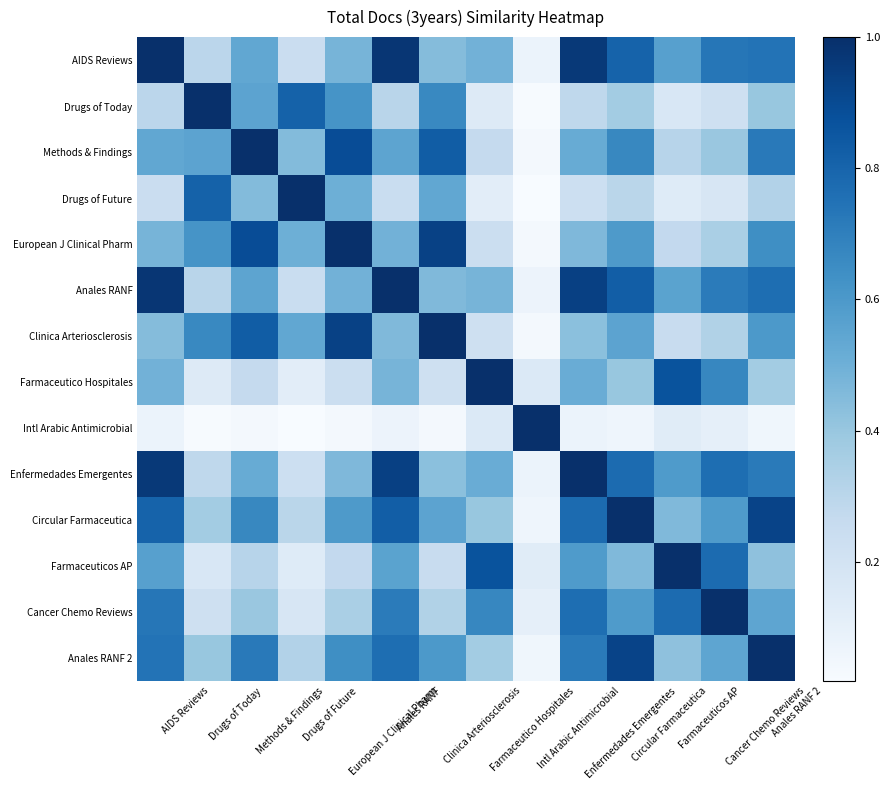

Reading right to left, transcribe all the data shown in this chart.

AIDS Reviews: Anales RANF 2=0.7	Cancer Chemo Reviews=0.7	Farmaceuticos AP=0.6	Circular Farmaceutica=0.8	Enfermedades Emergentes=1.0	Intl Arabic Antimicrobial=0.1	Farmaceutico Hospitales=0.5	Clinica Arteriosclerosis=0.4	Anales RANF=1.0	European J Clinical Pharm=0.5	Drugs of Future=0.2	Methods & Findings=0.5	Drugs of Today=0.3	AIDS Reviews=1.0
Drugs of Today: Anales RANF 2=0.4	Cancer Chemo Reviews=0.2	Farmaceuticos AP=0.2	Circular Farmaceutica=0.4	Enfermedades Emergentes=0.3	Intl Arabic Antimicrobial=0.0	Farmaceutico Hospitales=0.1	Clinica Arteriosclerosis=0.7	Anales RANF=0.3	European J Clinical Pharm=0.6	Drugs of Future=0.8	Methods & Findings=0.6	Drugs of Today=1.0	AIDS Reviews=0.3
Methods & Findings: Anales RANF 2=0.7	Cancer Chemo Reviews=0.4	Farmaceuticos AP=0.3	Circular Farmaceutica=0.7	Enfermedades Emergentes=0.5	Intl Arabic Antimicrobial=0.0	Farmaceutico Hospitales=0.3	Clinica Arteriosclerosis=0.8	Anales RANF=0.6	European J Clinical Pharm=0.9	Drugs of Future=0.4	Methods & Findings=1.0	Drugs of Today=0.6	AIDS Reviews=0.5
Drugs of Future: Anales RANF 2=0.3	Cancer Chemo Reviews=0.2	Farmaceuticos AP=0.1	Circular Farmaceutica=0.3	Enfermedades Emergentes=0.2	Intl Arabic Antimicrobial=0.0	Farmaceutico Hospitales=0.1	Clinica Arteriosclerosis=0.5	Anales RANF=0.2	European J Clinical Pharm=0.5	Drugs of Future=1.0	Methods & Findings=0.4	Drugs of Today=0.8	AIDS Reviews=0.2
European J Clinical Pharm: Anales RANF 2=0.6	Cancer Chemo Reviews=0.4	Farmaceuticos AP=0.3	Circular Farmaceutica=0.6	Enfermedades Emergentes=0.5	Intl Arabic Antimicrobial=0.0	Farmaceutico Hospitales=0.2	Clinica Arteriosclerosis=0.9	Anales RANF=0.5	European J Clinical Pharm=1.0	Drugs of Future=0.5	Methods & Findings=0.9	Drugs of Today=0.6	AIDS Reviews=0.5
Anales RANF: Anales RANF 2=0.8	Cancer Chemo Reviews=0.7	Farmaceuticos AP=0.6	Circular Farmaceutica=0.8	Enfermedades Emergentes=0.9	Intl Arabic Antimicrobial=0.1	Farmaceutico Hospitales=0.5	Clinica Arteriosclerosis=0.5	Anales RANF=1.0	European J Clinical Pharm=0.5	Drugs of Future=0.2	Methods & Findings=0.6	Drugs of Today=0.3	AIDS Reviews=1.0
Clinica Arteriosclerosis: Anales RANF 2=0.6	Cancer Chemo Reviews=0.3	Farmaceuticos AP=0.3	Circular Farmaceutica=0.6	Enfermedades Emergentes=0.4	Intl Arabic Antimicrobial=0.0	Farmaceutico Hospitales=0.2	Clinica Arteriosclerosis=1.0	Anales RANF=0.5	European J Clinical Pharm=0.9	Drugs of Future=0.5	Methods & Findings=0.8	Drugs of Today=0.7	AIDS Reviews=0.4
Farmaceutico Hospitales: Anales RANF 2=0.4	Cancer Chemo Reviews=0.7	Farmaceuticos AP=0.9	Circular Farmaceutica=0.4	Enfermedades Emergentes=0.5	Intl Arabic Antimicrobial=0.2	Farmaceutico Hospitales=1.0	Clinica Arteriosclerosis=0.2	Anales RANF=0.5	European J Clinical Pharm=0.2	Drugs of Future=0.1	Methods & Findings=0.3	Drugs of Today=0.1	AIDS Reviews=0.5
Intl Arabic Antimicrobial: Anales RANF 2=0.1	Cancer Chemo Reviews=0.1	Farmaceuticos AP=0.1	Circular Farmaceutica=0.1	Enfermedades Emergentes=0.1	Intl Arabic Antimicrobial=1.0	Farmaceutico Hospitales=0.2	Clinica Arteriosclerosis=0.0	Anales RANF=0.1	European J Clinical Pharm=0.0	Drugs of Future=0.0	Methods & Findings=0.0	Drugs of Today=0.0	AIDS Reviews=0.1
Enfermedades Emergentes: Anales RANF 2=0.7	Cancer Chemo Reviews=0.8	Farmaceuticos AP=0.6	Circular Farmaceutica=0.8	Enfermedades Emergentes=1.0	Intl Arabic Antimicrobial=0.1	Farmaceutico Hospitales=0.5	Clinica Arteriosclerosis=0.4	Anales RANF=0.9	European J Clinical Pharm=0.5	Drugs of Future=0.2	Methods & Findings=0.5	Drugs of Today=0.3	AIDS Reviews=1.0
Circular Farmaceutica: Anales RANF 2=0.9	Cancer Chemo Reviews=0.6	Farmaceuticos AP=0.5	Circular Farmaceutica=1.0	Enfermedades Emergentes=0.8	Intl Arabic Antimicrobial=0.1	Farmaceutico Hospitales=0.4	Clinica Arteriosclerosis=0.6	Anales RANF=0.8	European J Clinical Pharm=0.6	Drugs of Future=0.3	Methods & Findings=0.7	Drugs of Today=0.4	AIDS Reviews=0.8
Farmaceuticos AP: Anales RANF 2=0.4	Cancer Chemo Reviews=0.8	Farmaceuticos AP=1.0	Circular Farmaceutica=0.5	Enfermedades Emergentes=0.6	Intl Arabic Antimicrobial=0.1	Farmaceutico Hospitales=0.9	Clinica Arteriosclerosis=0.3	Anales RANF=0.6	European J Clinical Pharm=0.3	Drugs of Future=0.1	Methods & Findings=0.3	Drugs of Today=0.2	AIDS Reviews=0.6
Cancer Chemo Reviews: Anales RANF 2=0.5	Cancer Chemo Reviews=1.0	Farmaceuticos AP=0.8	Circular Farmaceutica=0.6	Enfermedades Emergentes=0.8	Intl Arabic Antimicrobial=0.1	Farmaceutico Hospitales=0.7	Clinica Arteriosclerosis=0.3	Anales RANF=0.7	European J Clinical Pharm=0.4	Drugs of Future=0.2	Methods & Findings=0.4	Drugs of Today=0.2	AIDS Reviews=0.7
Anales RANF 2: Anales RANF 2=1.0	Cancer Chemo Reviews=0.5	Farmaceuticos AP=0.4	Circular Farmaceutica=0.9	Enfermedades Emergentes=0.7	Intl Arabic Antimicrobial=0.1	Farmaceutico Hospitales=0.4	Clinica Arteriosclerosis=0.6	Anales RANF=0.8	European J Clinical Pharm=0.6	Drugs of Future=0.3	Methods & Findings=0.7	Drugs of Today=0.4	AIDS Reviews=0.7